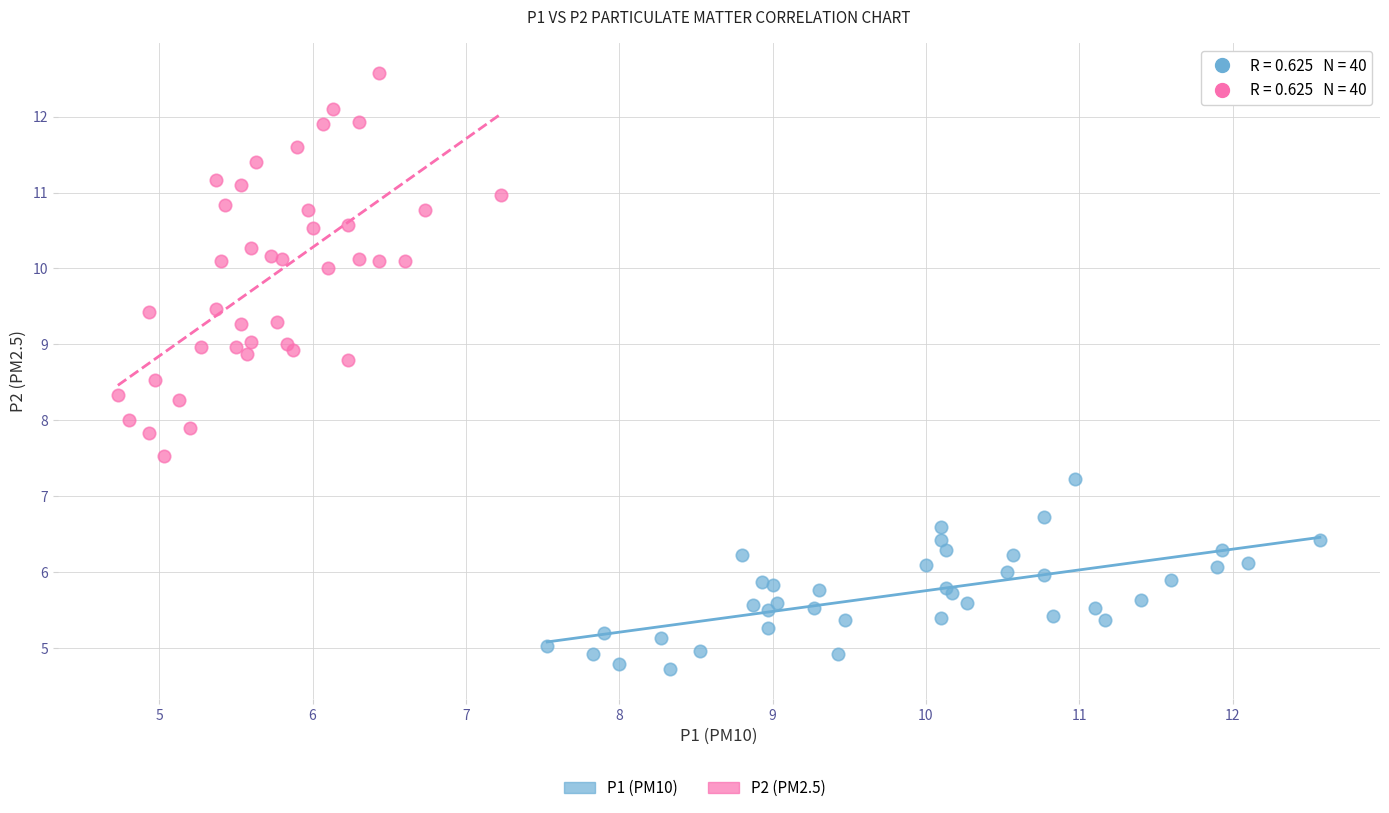

Which series contains the highest Y value?

P2 (PM2.5)